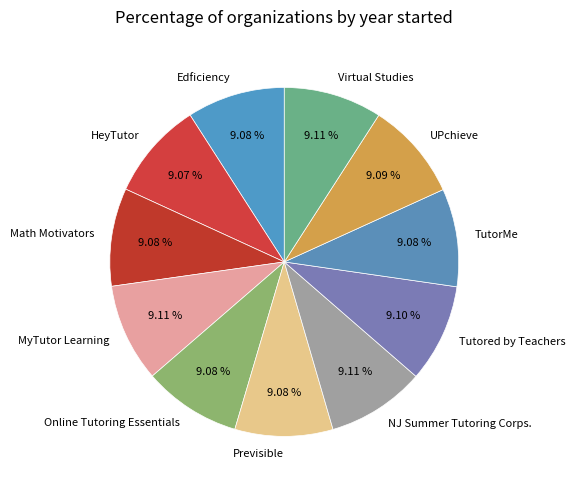

What is the total percentage of Virtual Studies and Tutored by Teachers?

18.2%